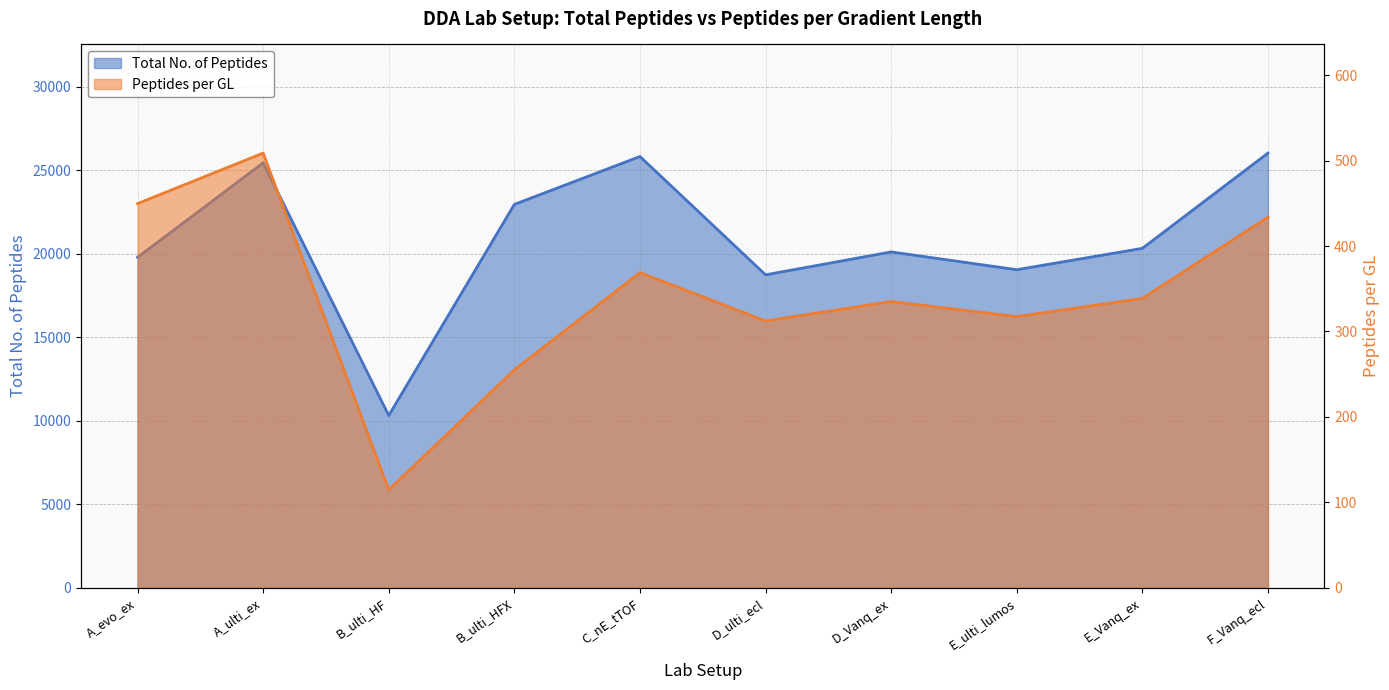

What is the total value across all series at A_evo_ex?

20238.8